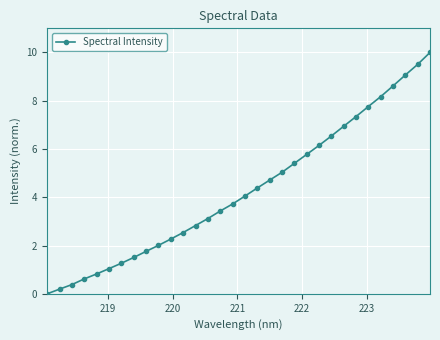

What is the maximum value shown in the chart?

10.0